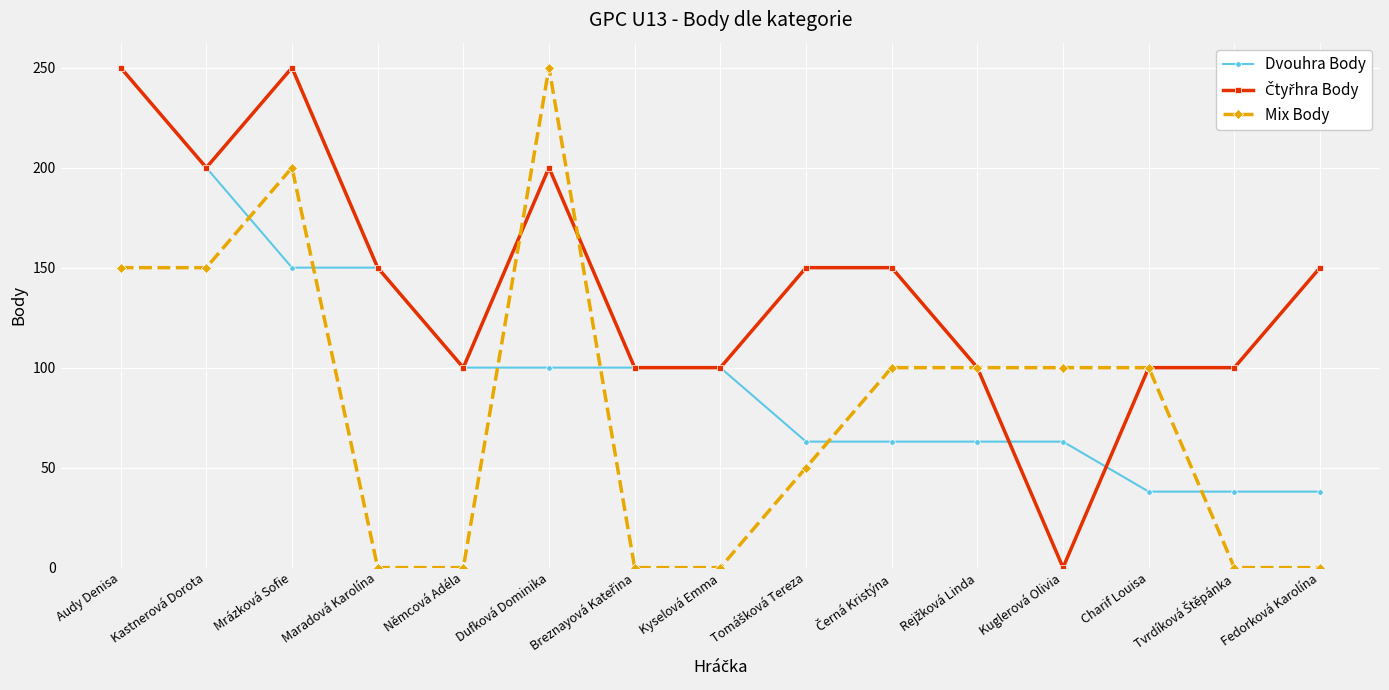

True or false: Dvouhra Body and Mix Body cross at least once.

True